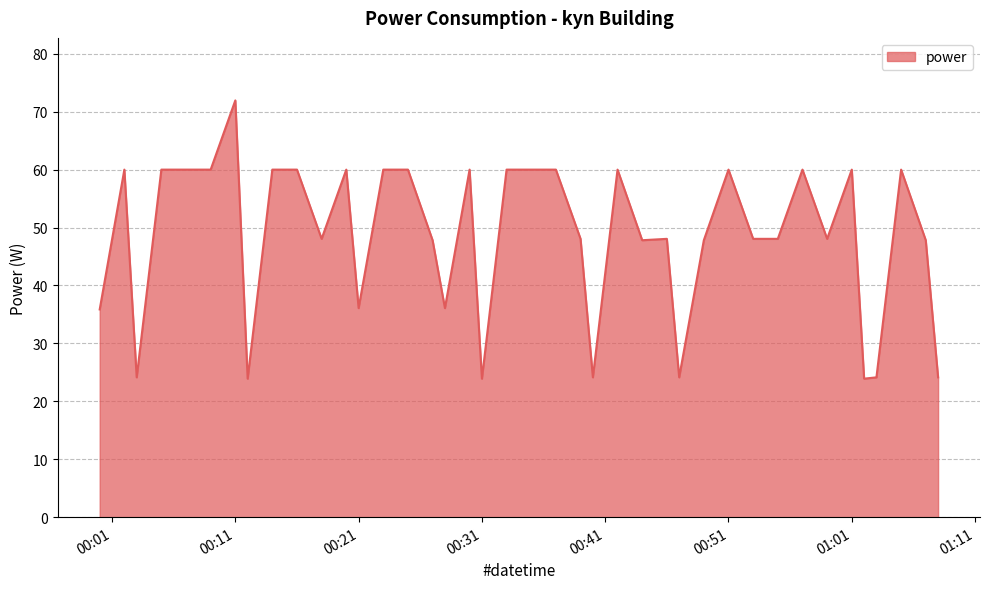

What is the minimum value shown in the chart?

23.9